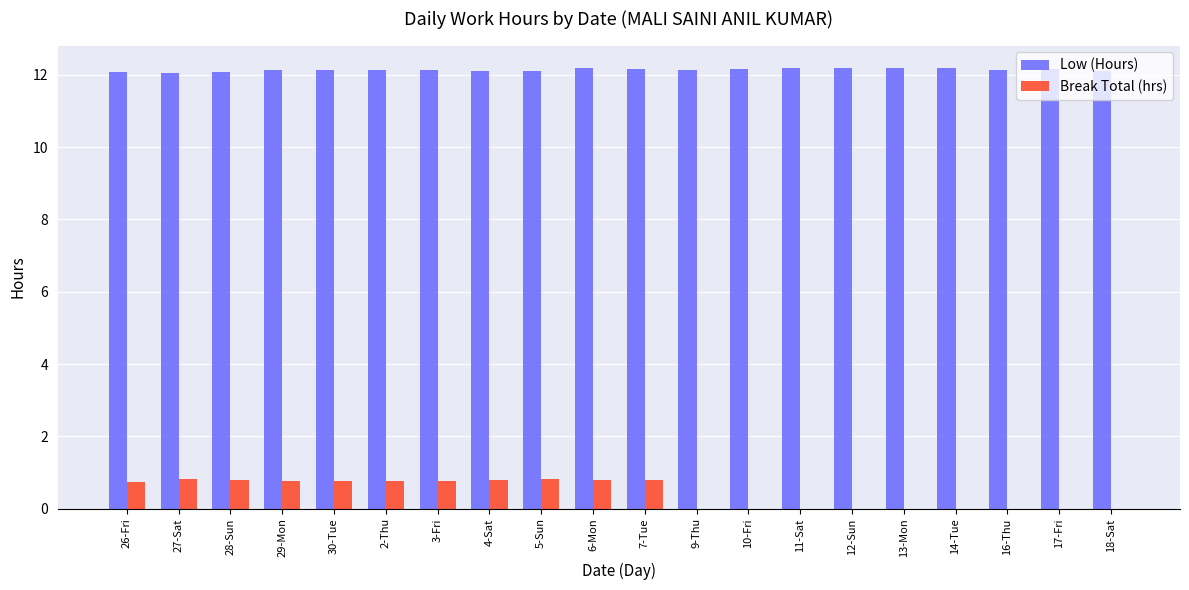

Is the value of Break Total (hrs) at 14-Tue greater than the value of Low (Hours) at 12-Sun?

No